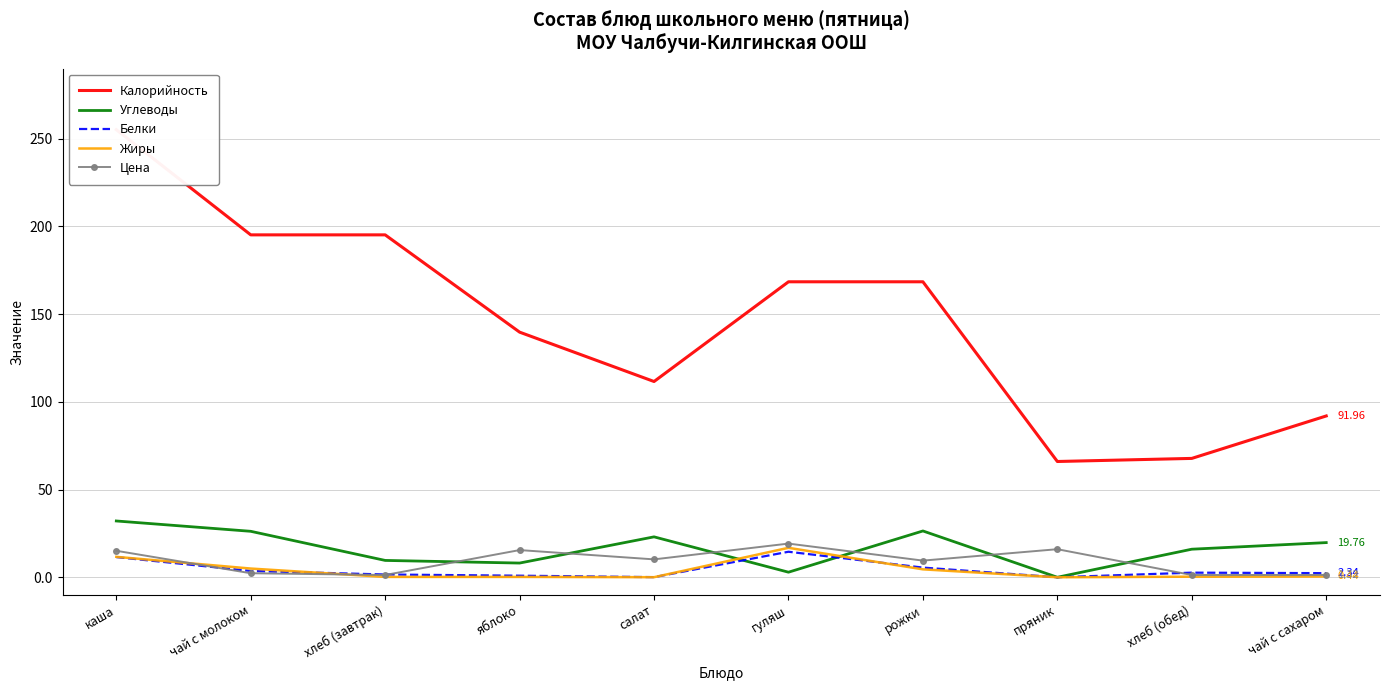

How many times do Жиры and Цена cross each other?

2